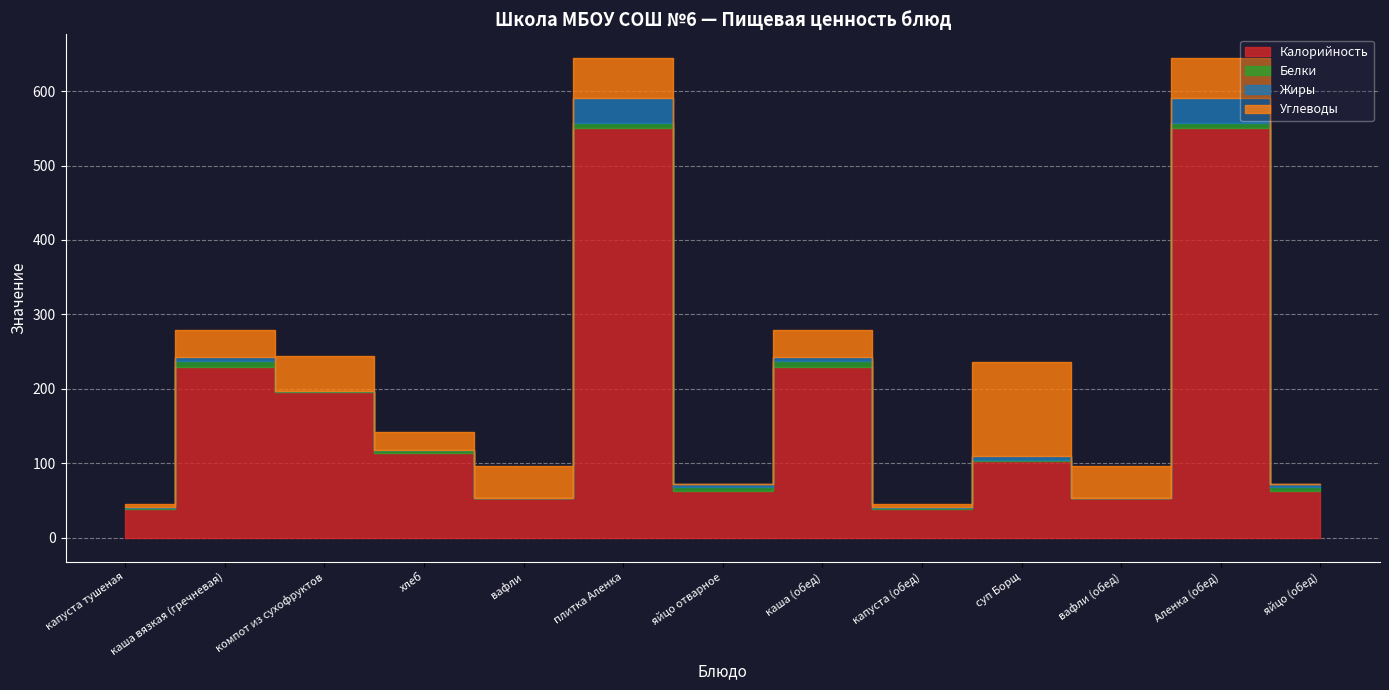

Is the value of Жиры at Аленка (обед) greater than the value of Белки at каша (обед)?

Yes